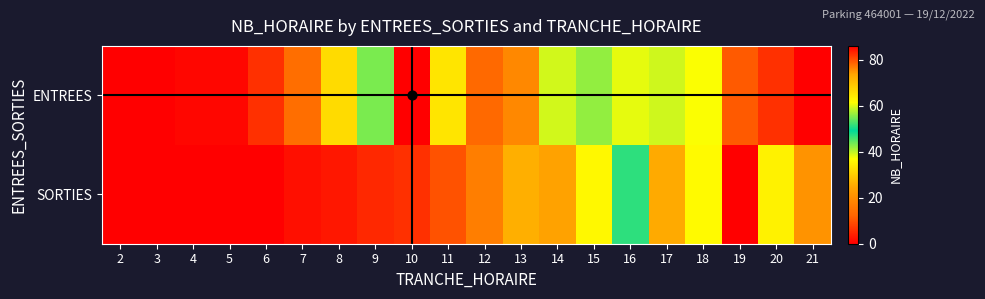

Which series has the widest spread of values?

ENTREES